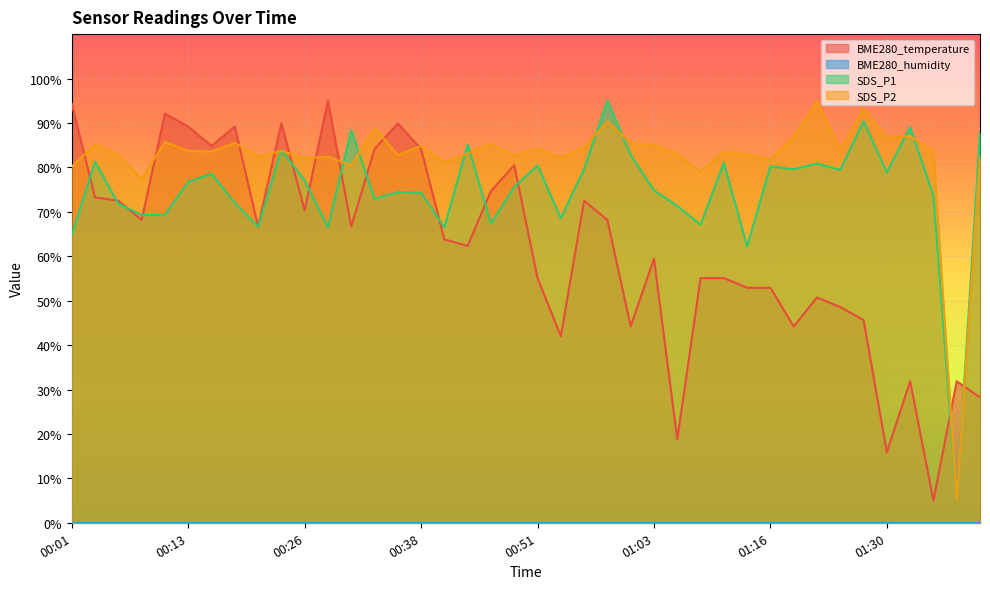

Is it true that SDS_P1 equals 74.3 at 00:38?

True